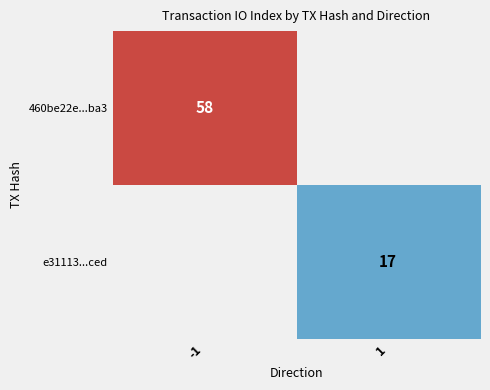

True or false: e31113...ced has a value of 11 at 1.

False